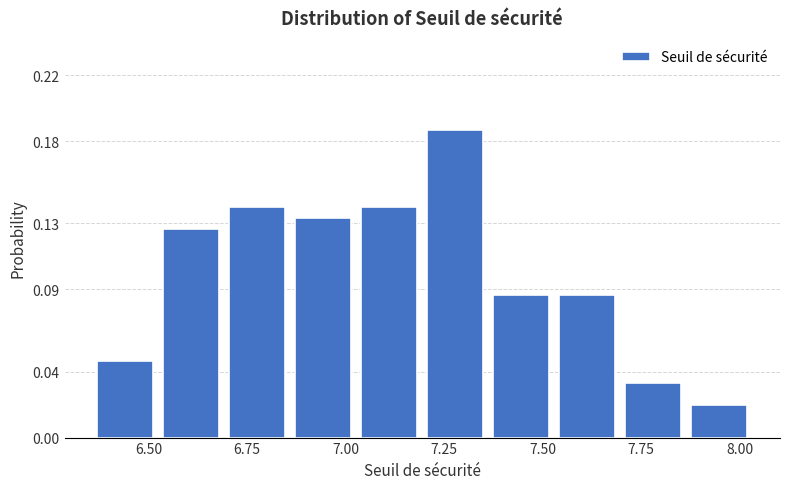

Read against the x-axis, roughly where is the centre of the tallest bar?

7.30